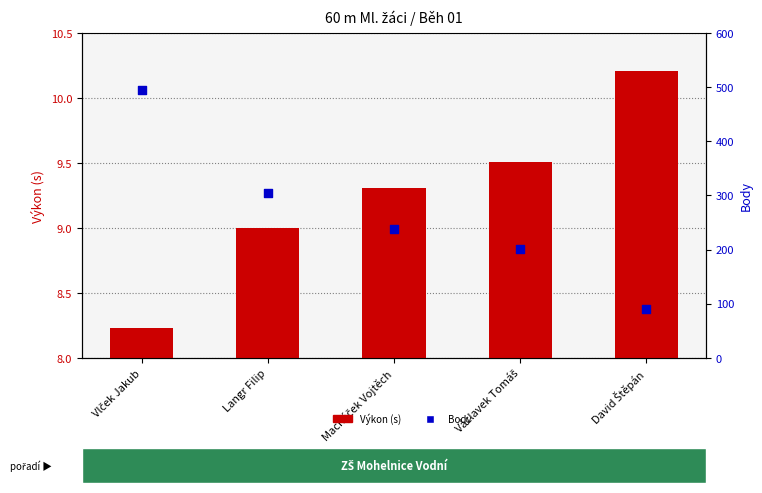

What are all the series names shown in the legend?

Výkon (s), Body